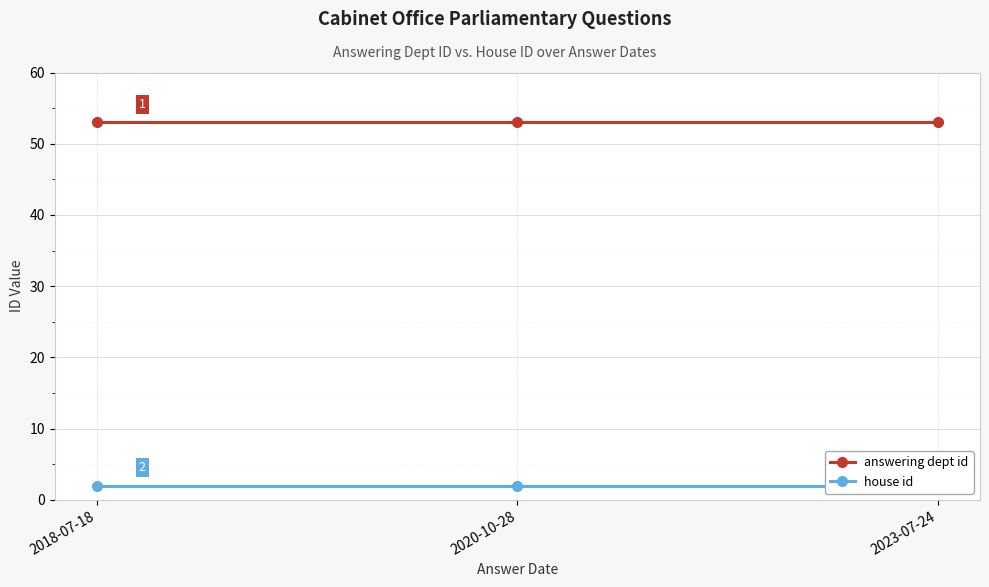

True or false: house id has a value of 3 at 2020-10-28.

False